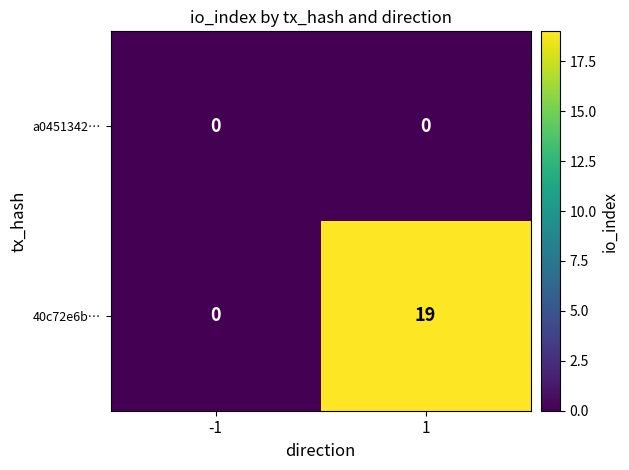

Reading left to right, what are all the values shown in this chart?

a0451342…: 0	0
40c72e6b…: 0	19